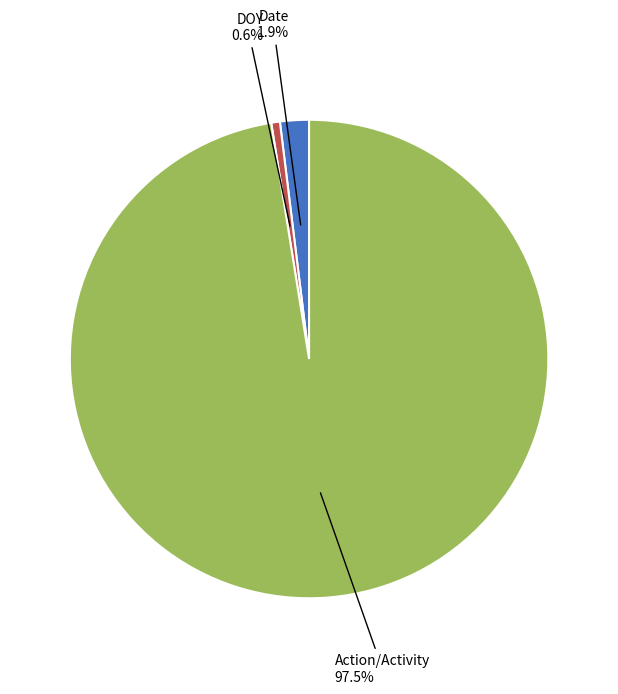

Is there any slice that represents more than half of the pie?

Yes